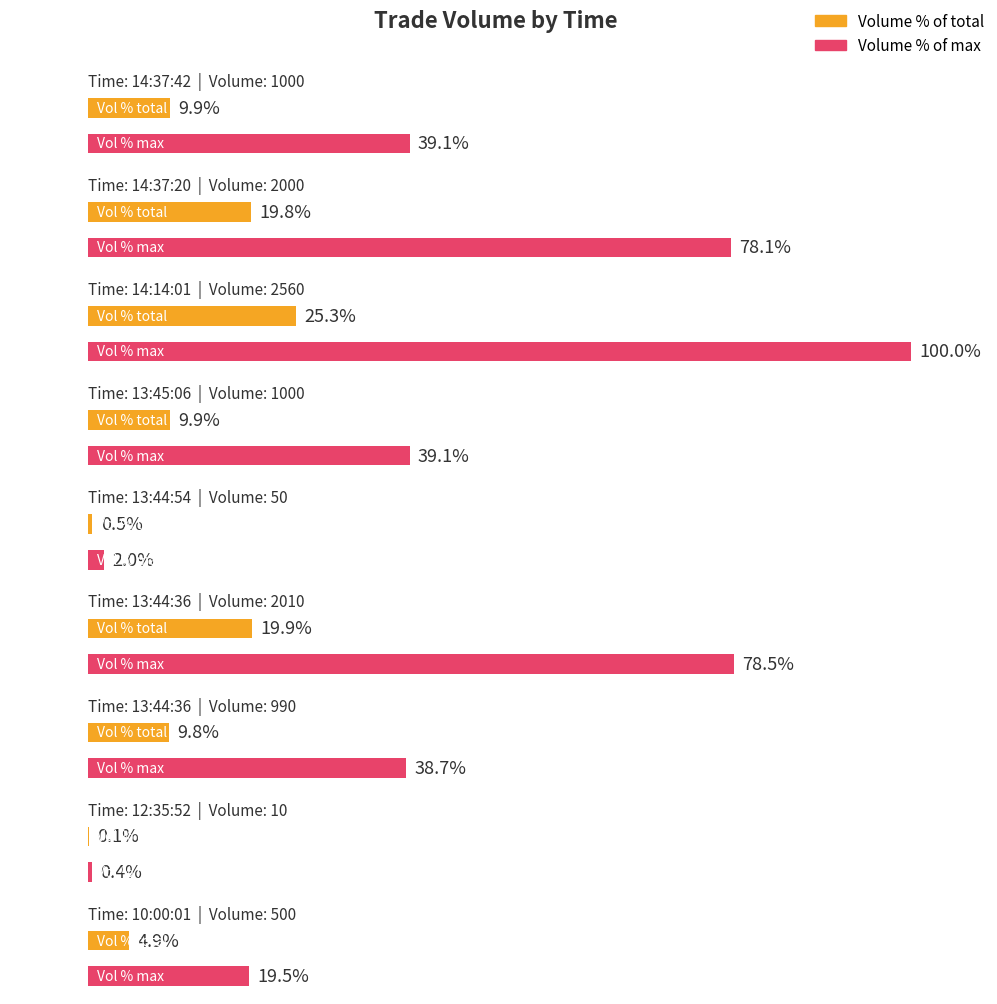

What is the difference between the maximum and minimum values?

2550